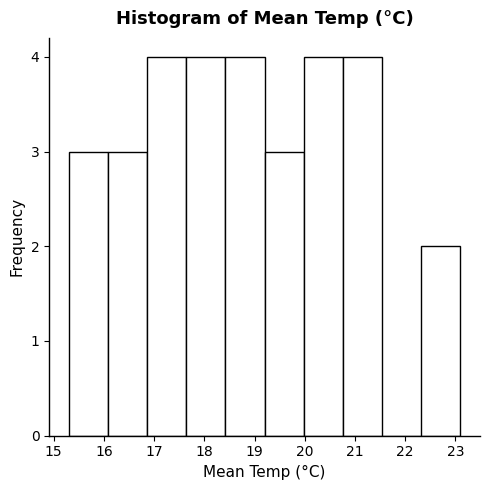

Reading left to right, transcribe this chart: for each bar, give the range it covers on the x-axis and its height. Neither the bar edges nor the heights are printed on the chart, so give them approximately, as read against the axes.

15.30 to 16.08: 3
16.08 to 16.86: 3
16.86 to 17.64: 4
17.64 to 18.42: 4
18.42 to 19.20: 4
19.20 to 19.98: 3
19.98 to 20.76: 4
20.76 to 21.54: 4
21.54 to 22.32: 0
22.32 to 23.10: 2